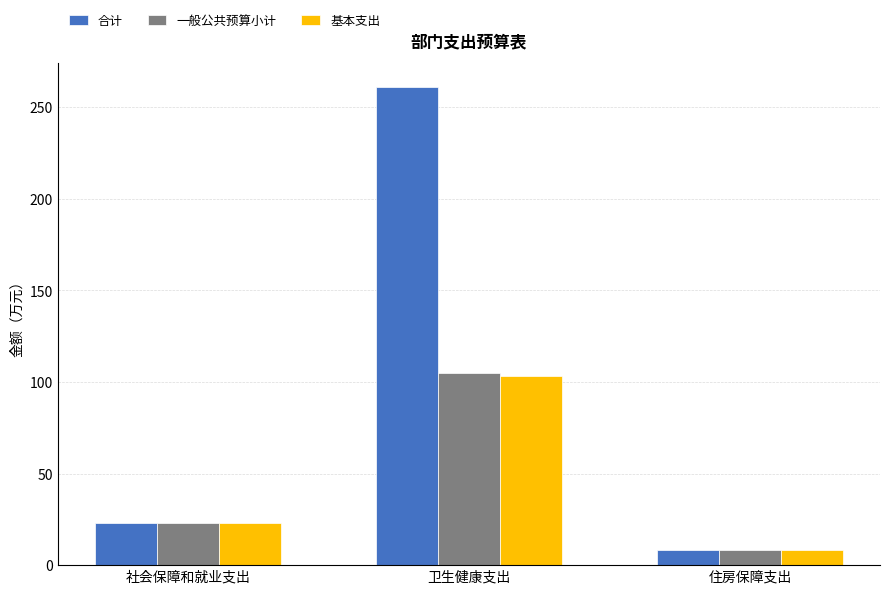

What is the spread (max minus min) of values at 卫生健康支出?

157.8